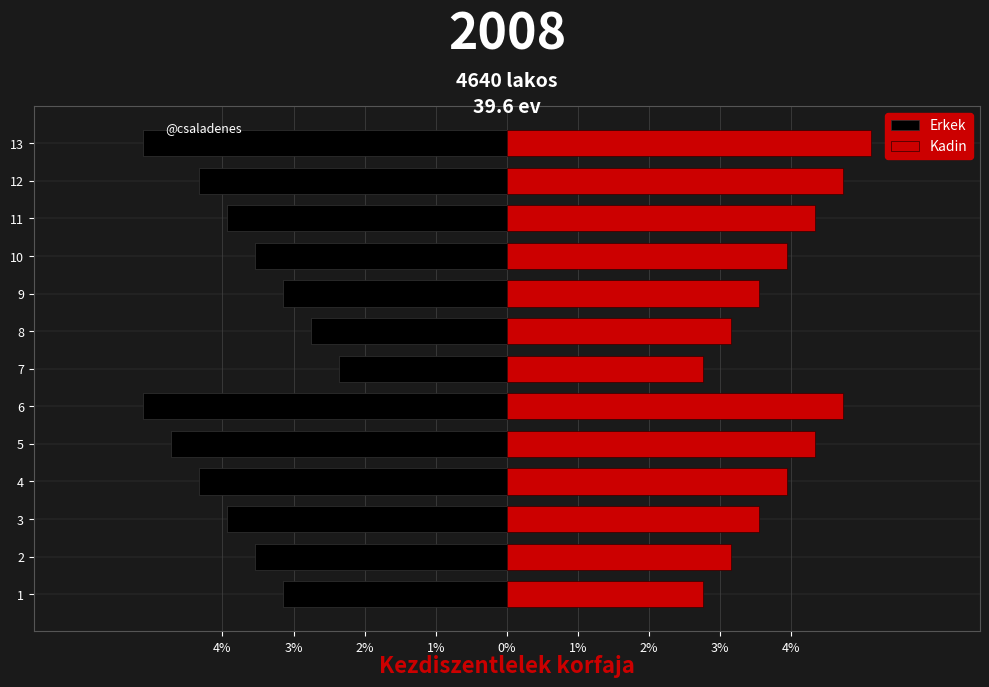

What is the minimum value for Erkek?

-5.1